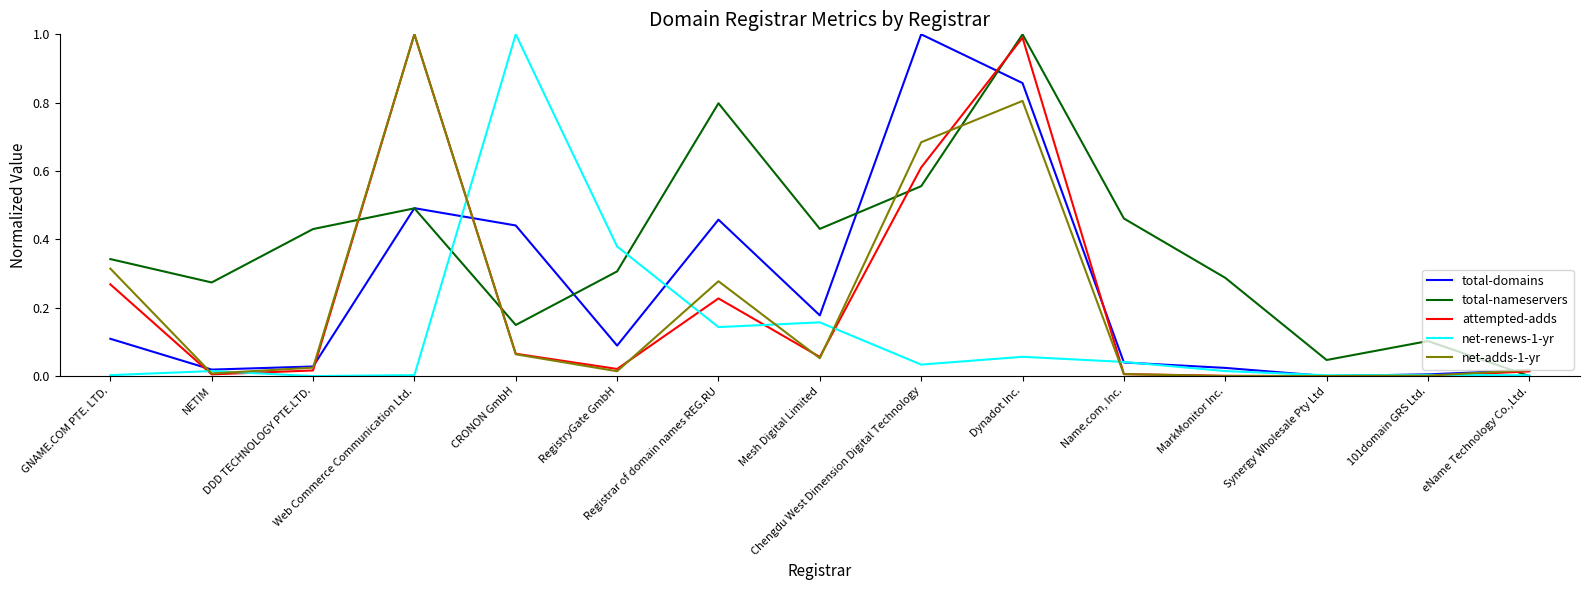

True or false: attempted-adds has a value of 0.0 at MarkMonitor Inc..

True